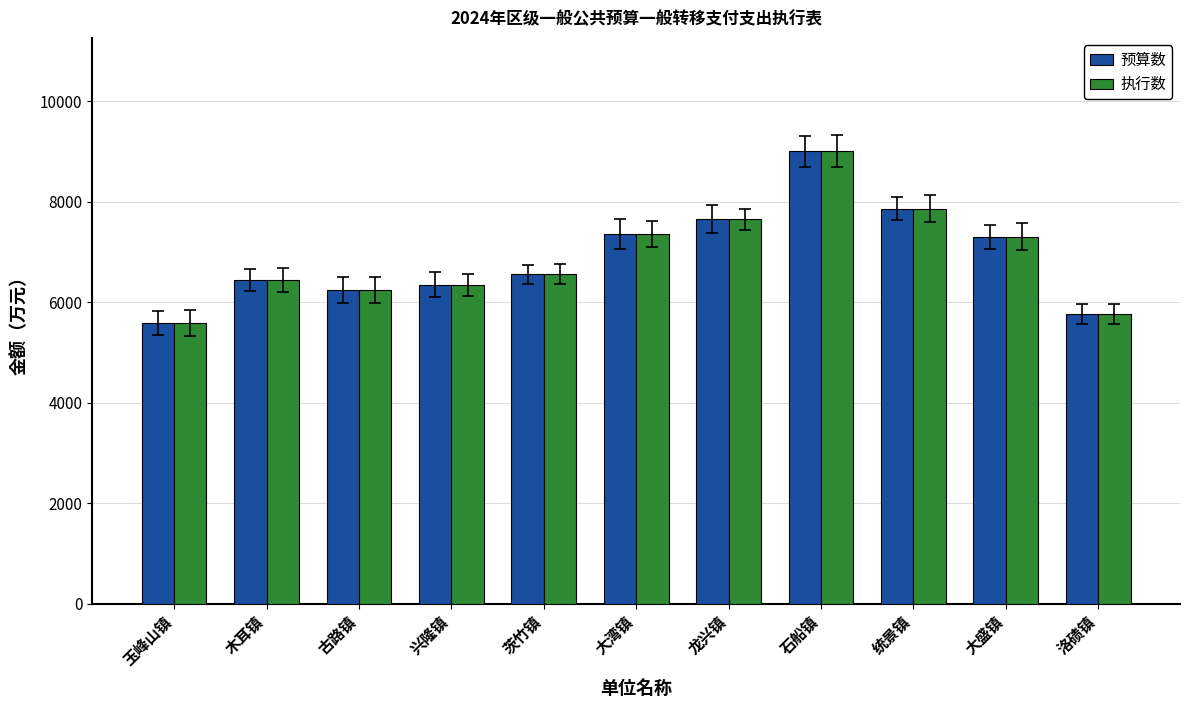

Reading left to right, extract all data points from this chart.

预算数: 5582	6444	6239	6343	6555	7357	7650	9005	7861	7302	5758
执行数: 5582	6444	6239	6343	6555	7357	7650	9005	7861	7302	5758